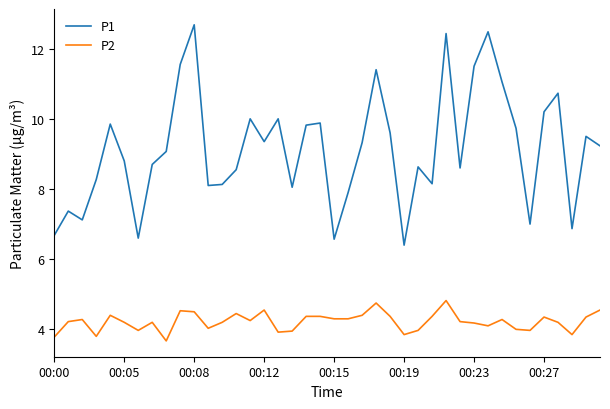

Does the chart display data point markers on the line(s)?

No